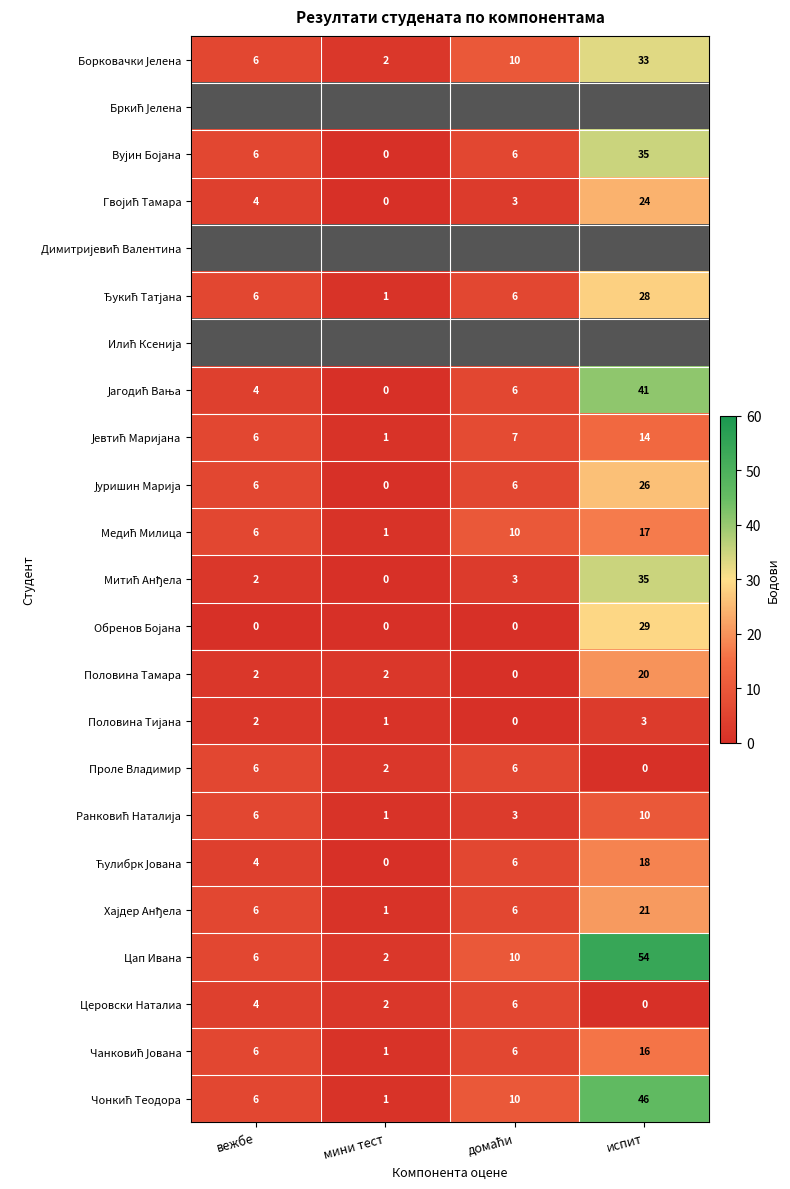

What is the maximum value for Цап Ивана?

54